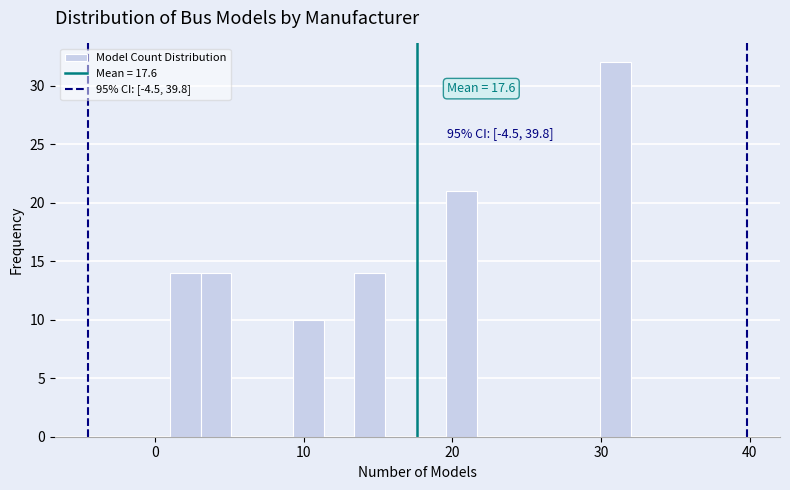

Read against the x-axis, roughly where is the centre of the tallest bar?

31